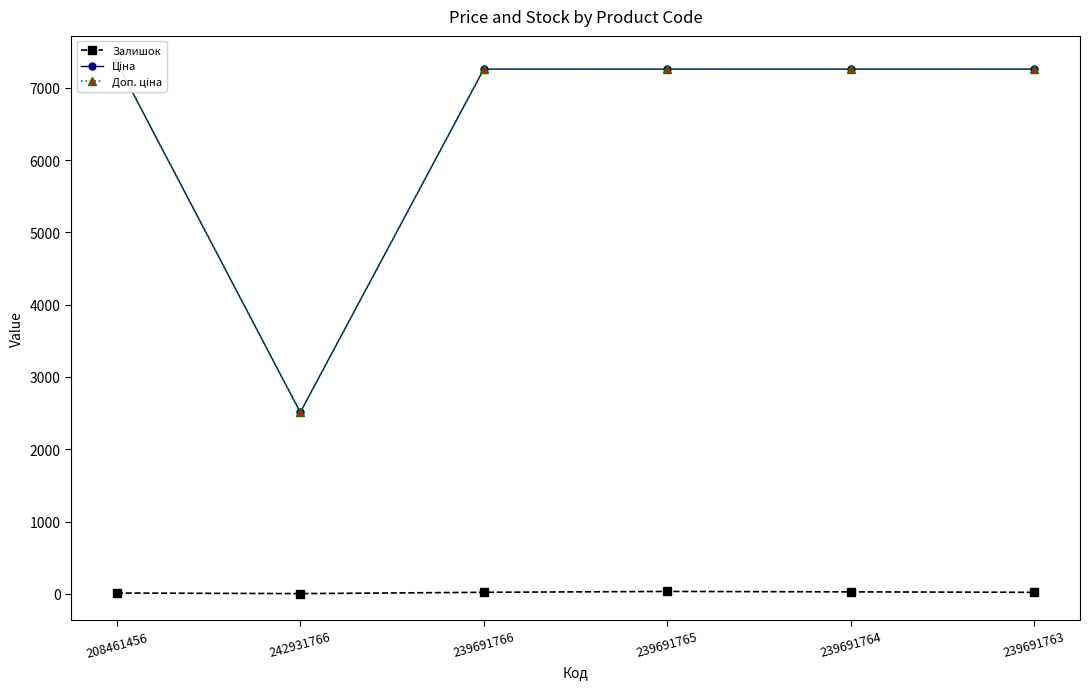

Reading left to right, what are all the values shown in this chart?

Залишок: 11.0	3.0	21.0	33.0	27.0	21.0
Ціна: 7351.2	2510.7	7258.9	7258.9	7258.9	7258.9
Доп. ціна: 7351.2	2511.0	7258.9	7258.9	7258.9	7258.9